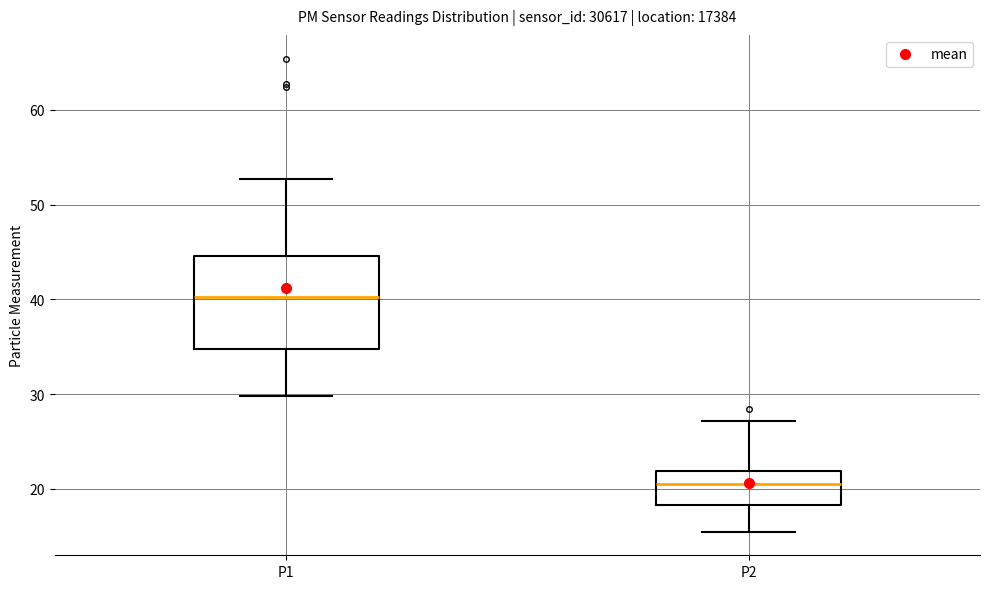

Reading left to right, read every box against the y-axis: the position of its median line, the range the box covers, and the ends of its whiskers. The values are not printed on the chart, so give them approximately, as read against the axis.

P1: median 40, box 35 to 45, whiskers 30 to 53
P2: median 20, box 18 to 22, whiskers 15 to 27